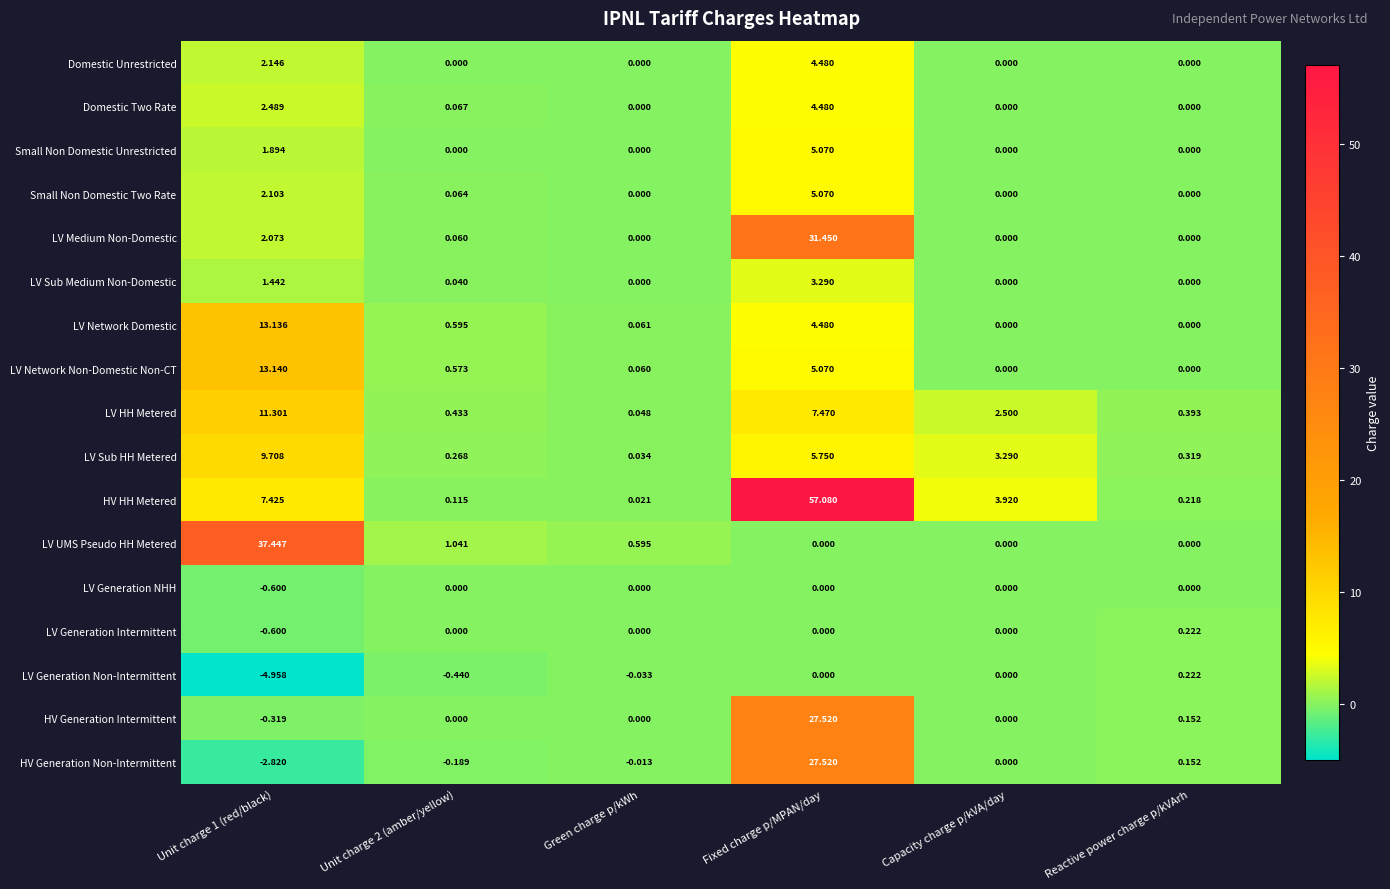

Which series has the widest spread of values?

HV HH Metered